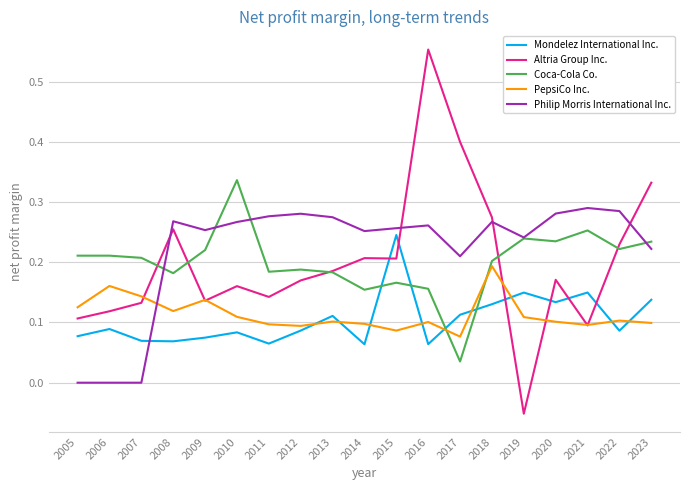

At how many categories does at least one series exceed 0?

19